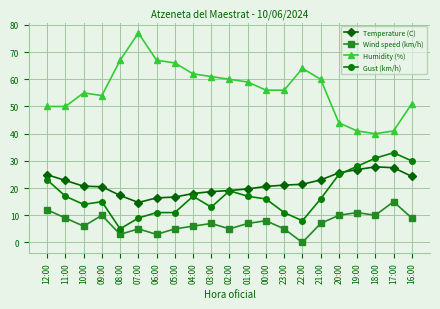

Where is the first local maximum for Wind speed (km/h)?

09:00